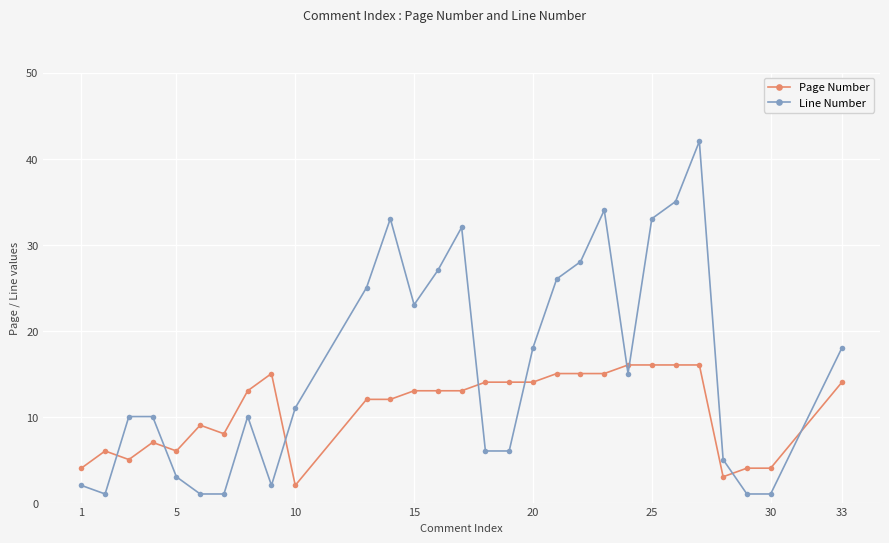

After their last crossing, which series has the higher values: Page Number or Line Number?

Line Number